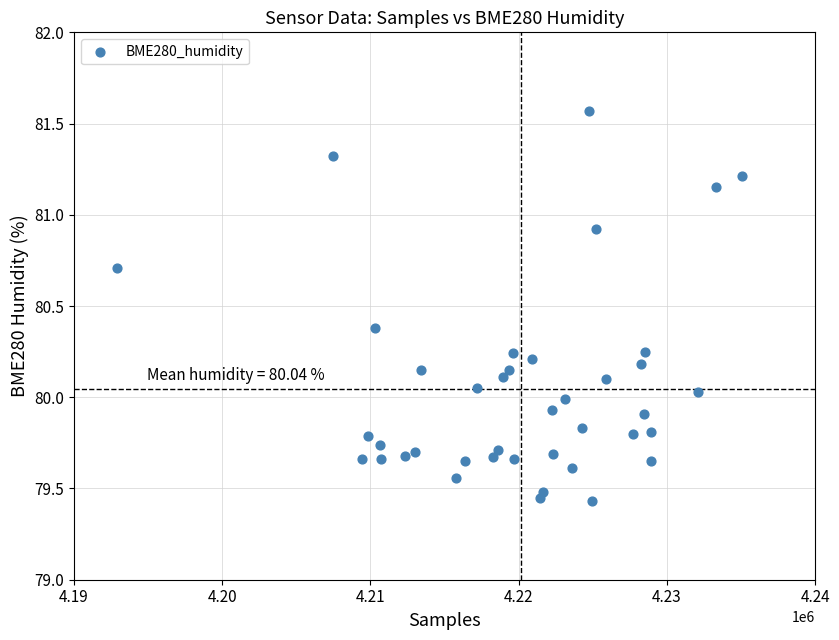

What is the range of X values (max minus min)?

42148.0